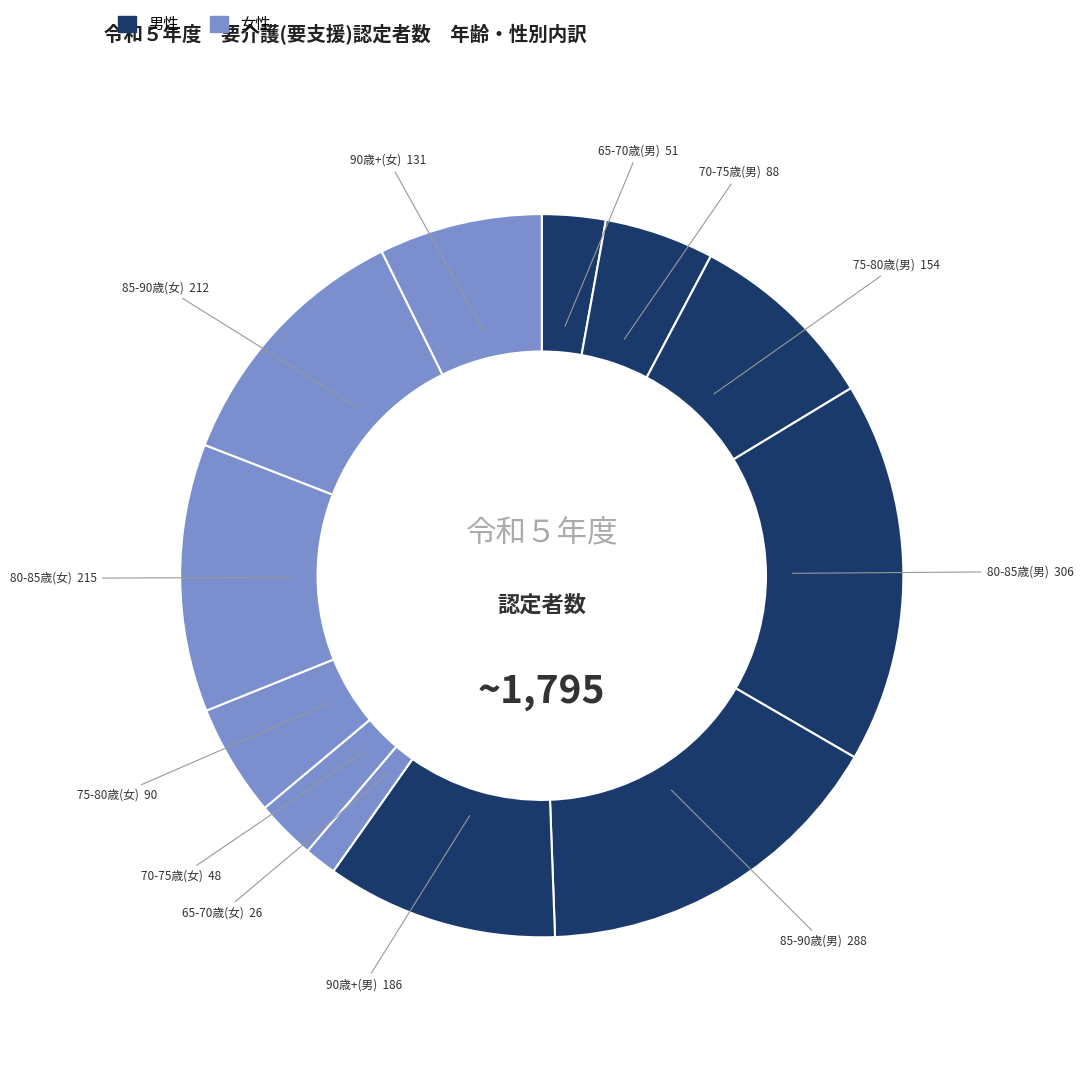

Count the number of slices in the pie.

12